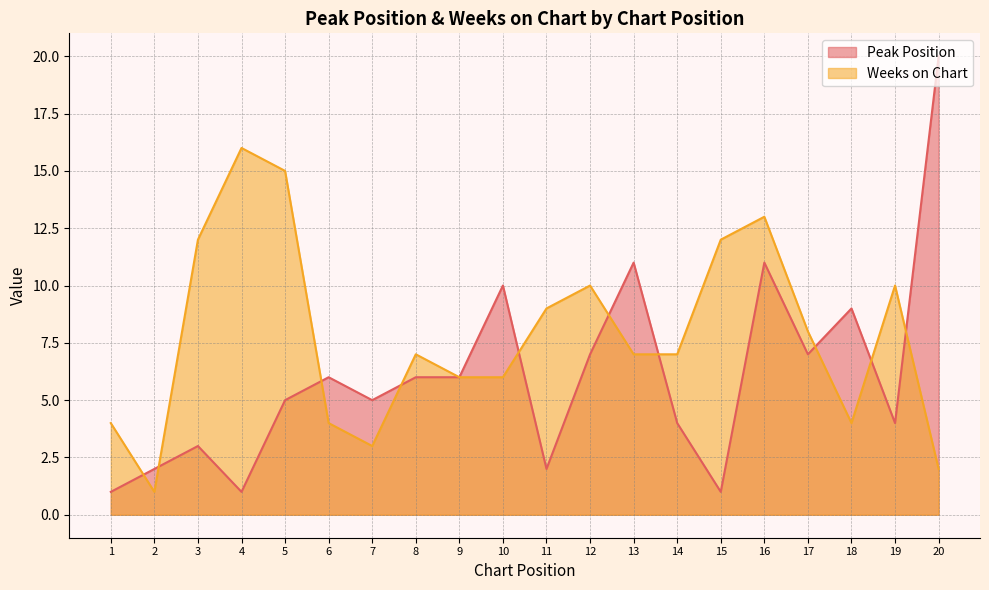

What are all the series names shown in the legend?

Peak Position, Weeks on Chart